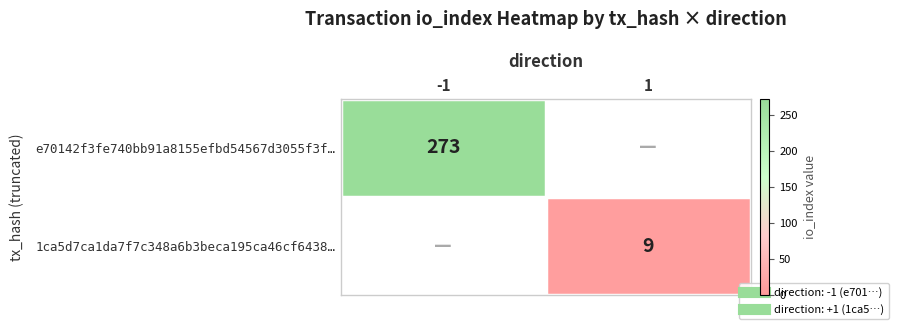

The e70142f3fe740bb91a8155efbd54567d3055f3f… series shows 0 at 1. True or false?

True